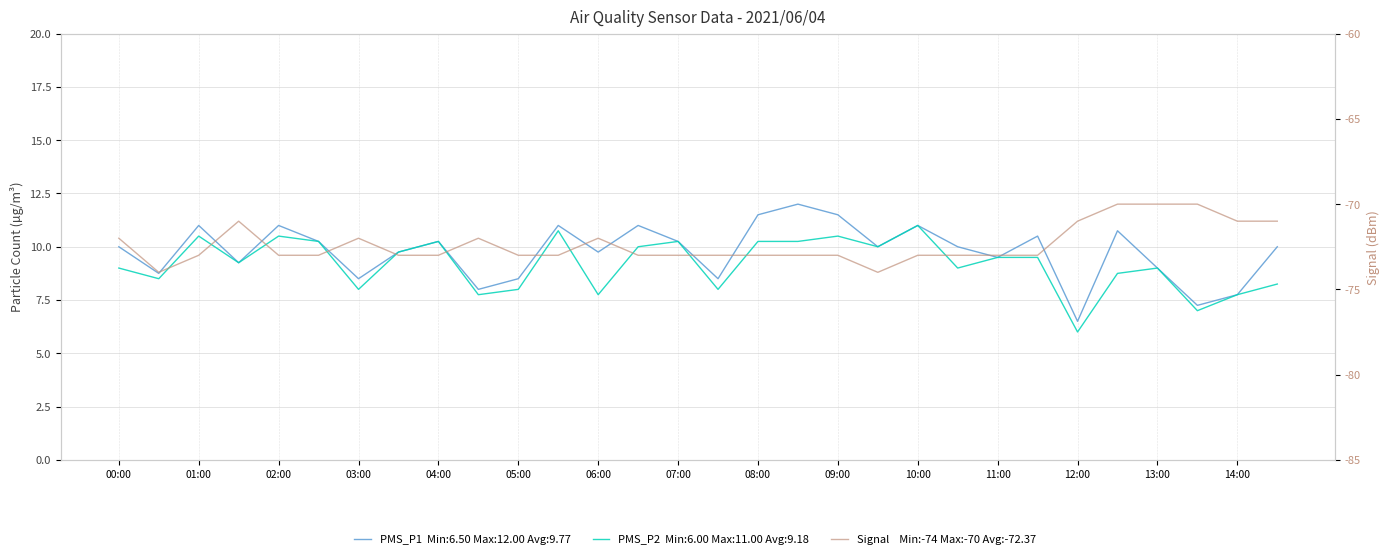

True or false: Signal has a value of -73.0 at 11:00.

True